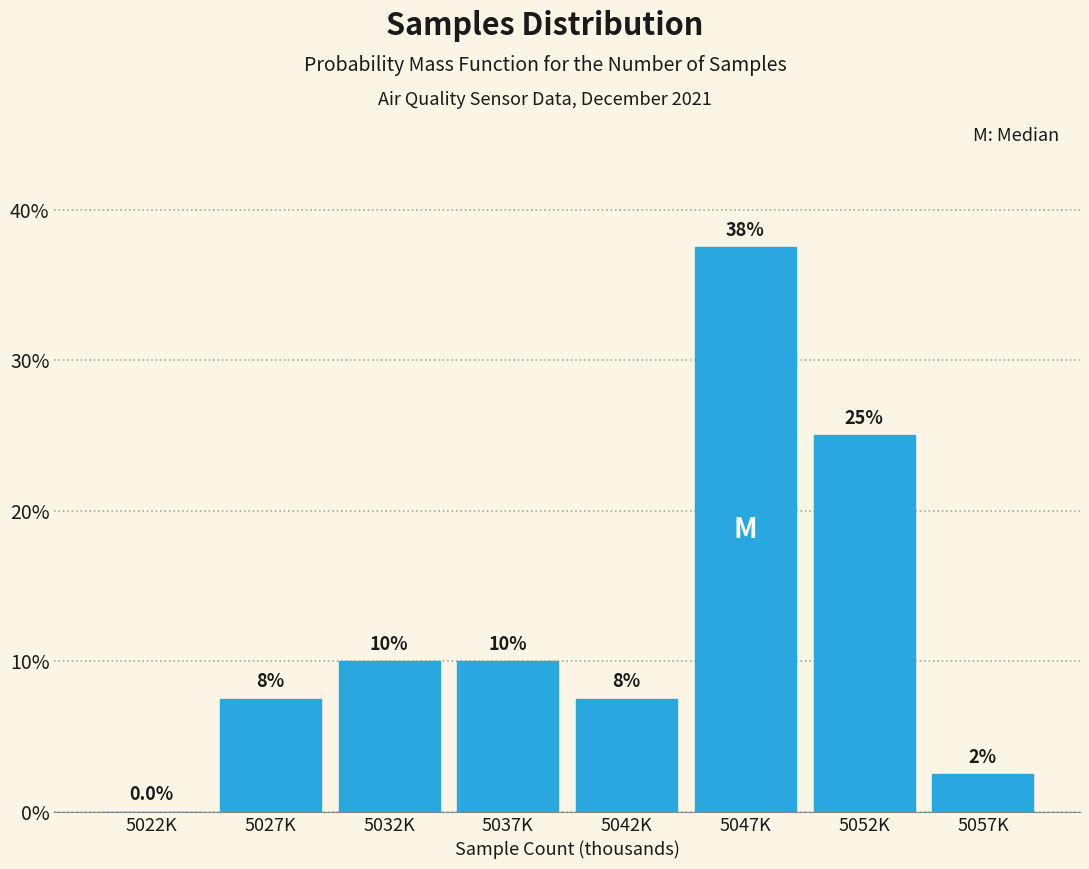

Reading right to left, transcribe all the data shown in this chart.

5057K=2.5	5052K=25.0	5047K=37.5	5042K=7.5	5037K=10.0	5032K=10.0	5027K=7.5	5022K=0.0